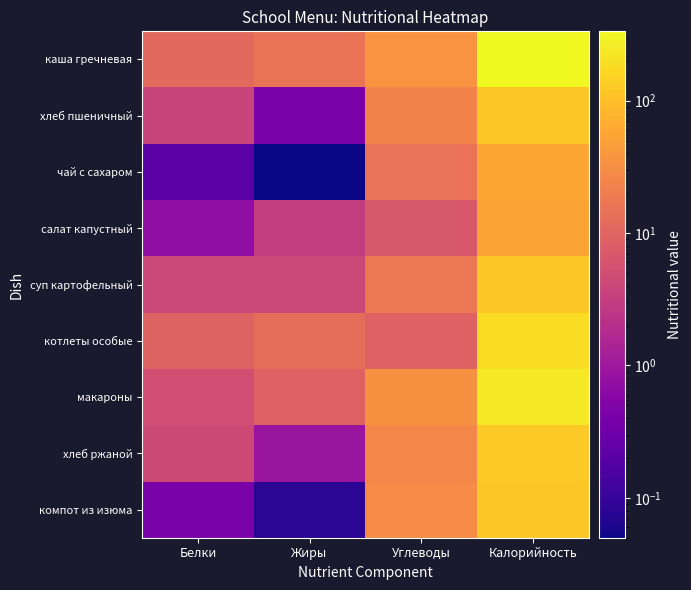

Reading left to right, what are all the values shown in this chart?

каша гречневая: Белки=11.4	Жиры=15.4	Углеводы=36.9	Калорийность=334.0
хлеб пшеничный: Белки=3.8	Жиры=0.4	Углеводы=24.3	Калорийность=119.0
чай с сахаром: Белки=0.2	Жиры=0.1	Углеводы=15.0	Калорийность=57.0
салат капустный: Белки=0.7	Жиры=3.1	Углеводы=6.7	Калорийность=54.0
суп картофельный: Белки=4.2	Жиры=4.2	Углеводы=17.5	Калорийность=122.0
котлеты особые: Белки=9.5	Жиры=13.0	Углеводы=9.3	Калорийность=191.0
макароны: Белки=5.1	Жиры=9.2	Углеводы=34.2	Калорийность=241.0
хлеб ржаной: Белки=4.5	Жиры=0.9	Углеводы=25.8	Калорийность=126.0
компот из изюма: Белки=0.4	Жиры=0.1	Углеводы=29.9	Калорийность=122.0